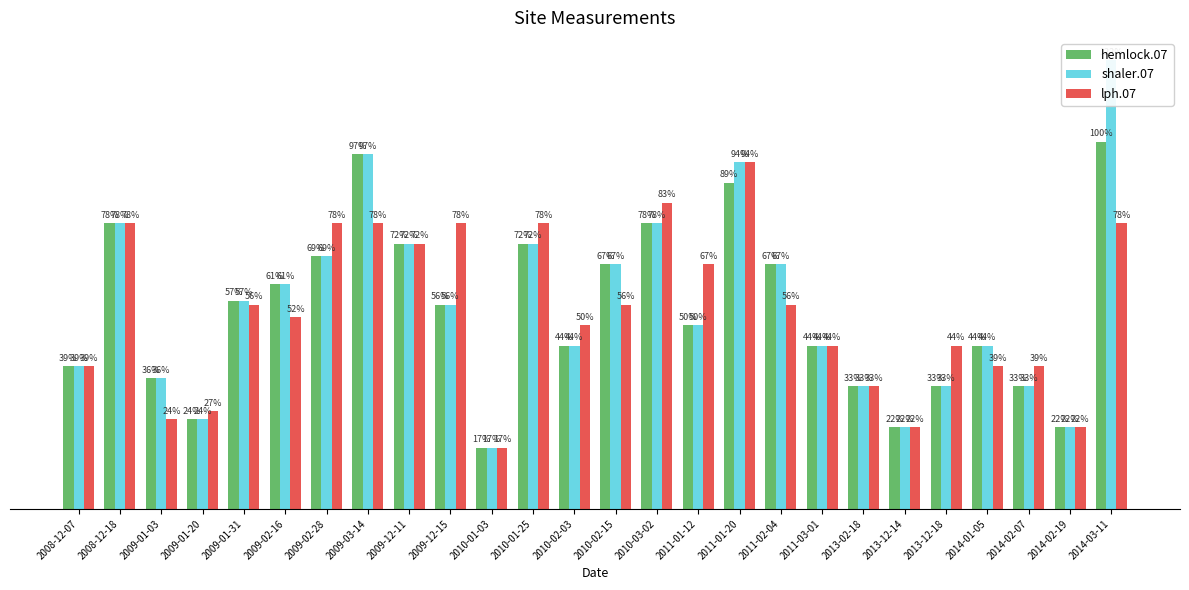

The hemlock.07 series shows 890 at 2014-03-11. True or false?

False